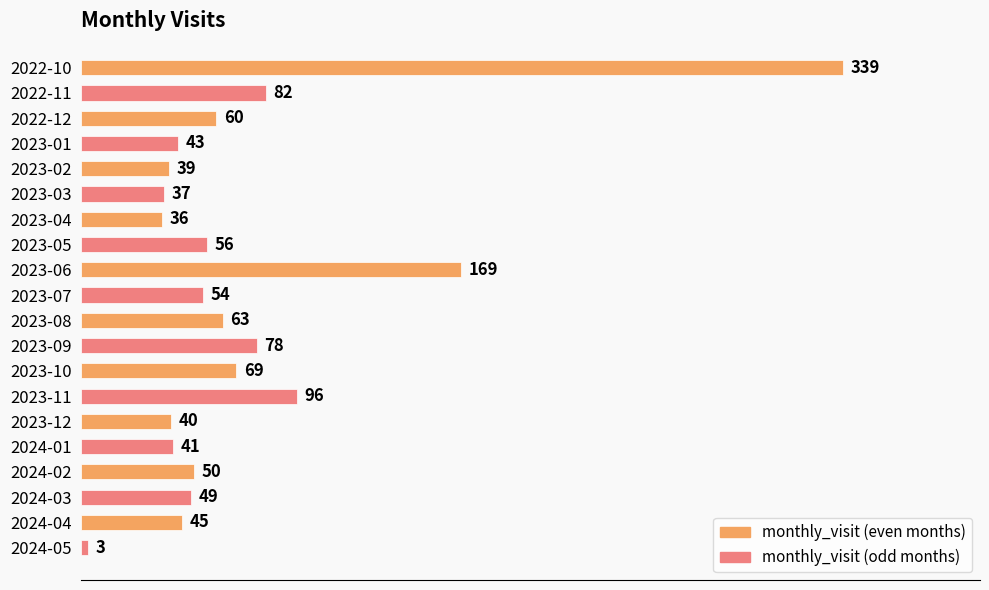

The value at 2024-01 is 11. True or false?

False